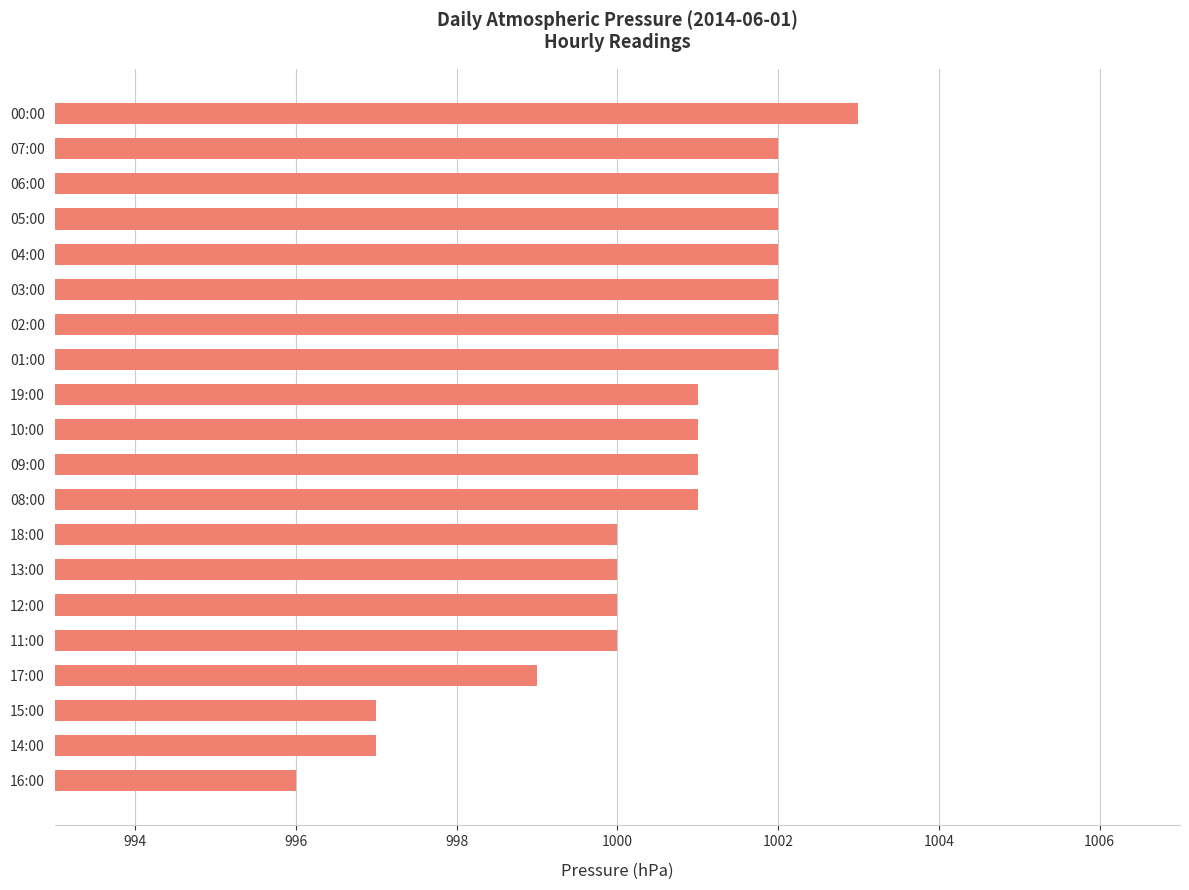

Reading top to bottom, extract all data points from this chart.

00:00=1003	07:00=1002	06:00=1002	05:00=1002	04:00=1002	03:00=1002	02:00=1002	01:00=1002	19:00=1001	10:00=1001	09:00=1001	08:00=1001	18:00=1000	13:00=1000	12:00=1000	11:00=1000	17:00=999	15:00=997	14:00=997	16:00=996